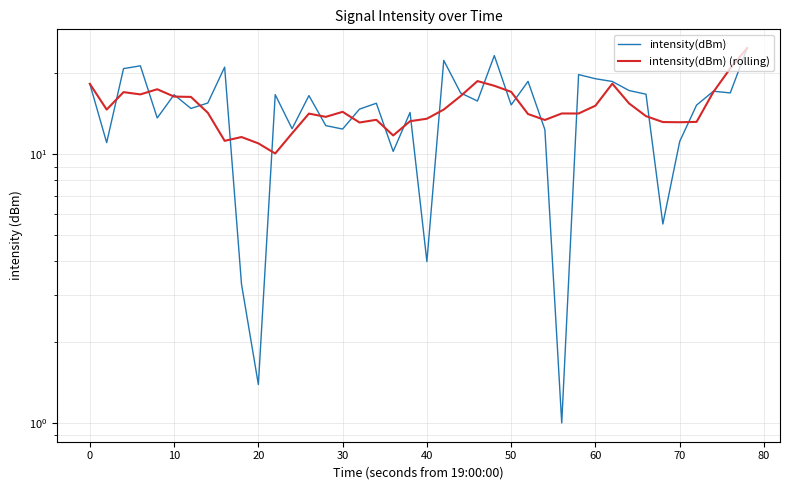

Between 80 and 25, which series saw the biggest shift?

intensity(dBm)